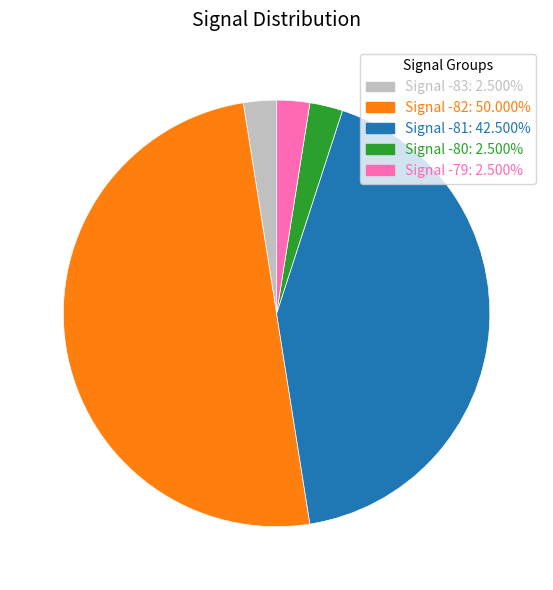

Which slice is the smallest?

5